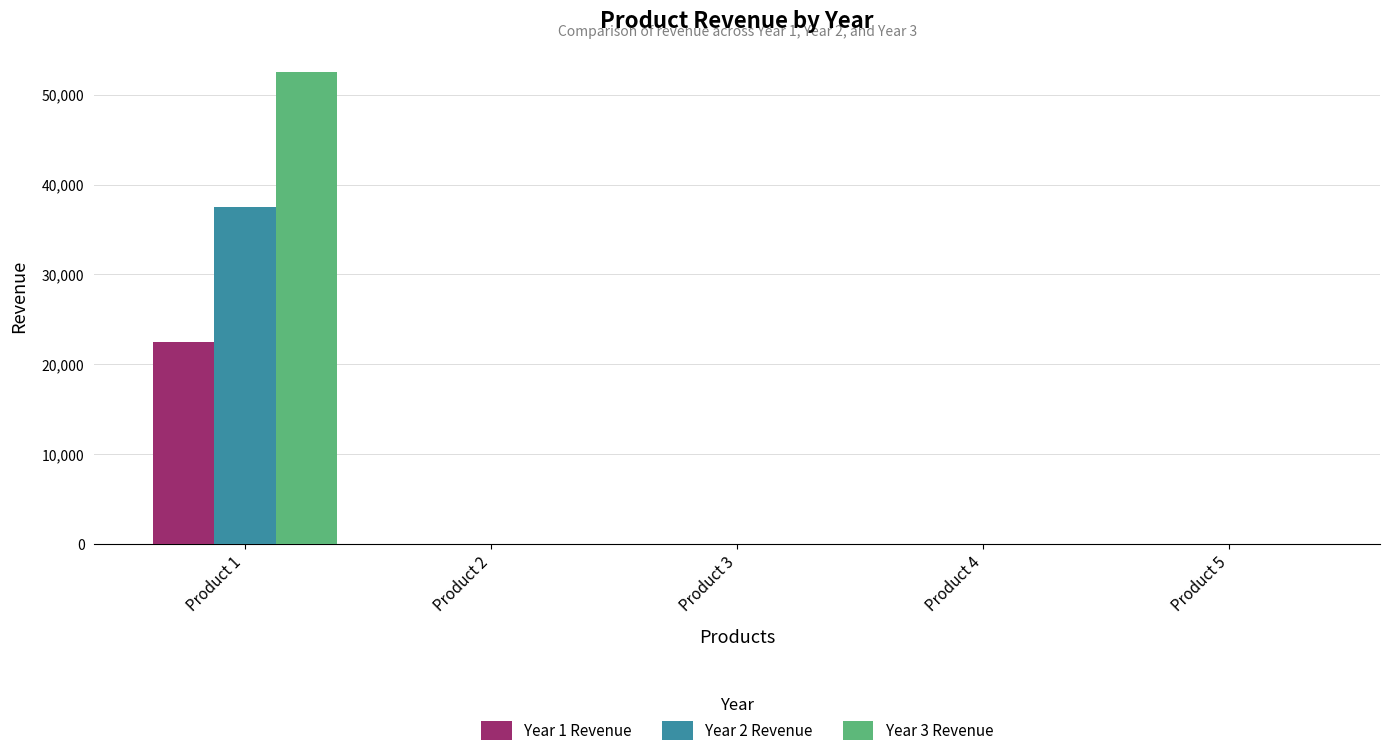

What is the sum of the Year 2 Revenue values at Product 1 and Product 2?

37500